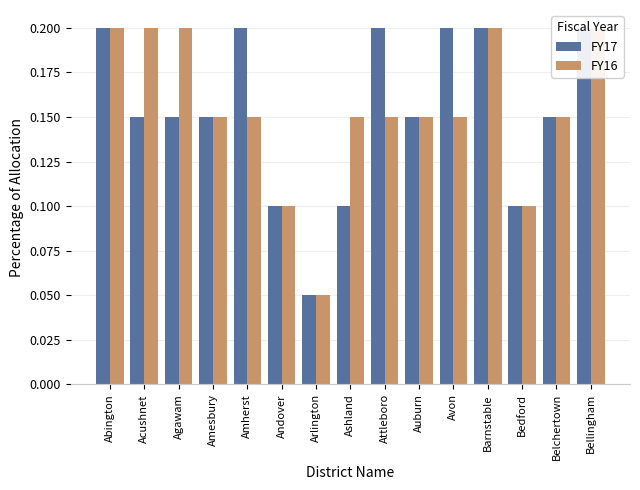

What are all the series names shown in the legend?

FY17, FY16